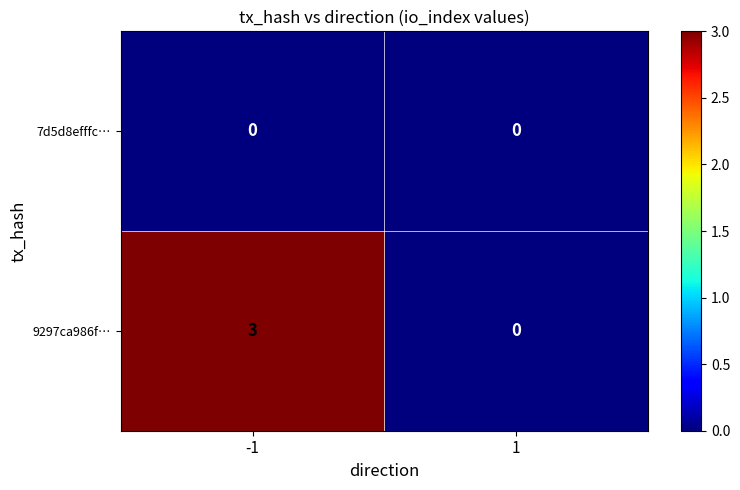

Reading left to right, transcribe all the data shown in this chart.

7d5d8efffc…: 0	0
9297ca986f…: 3	0